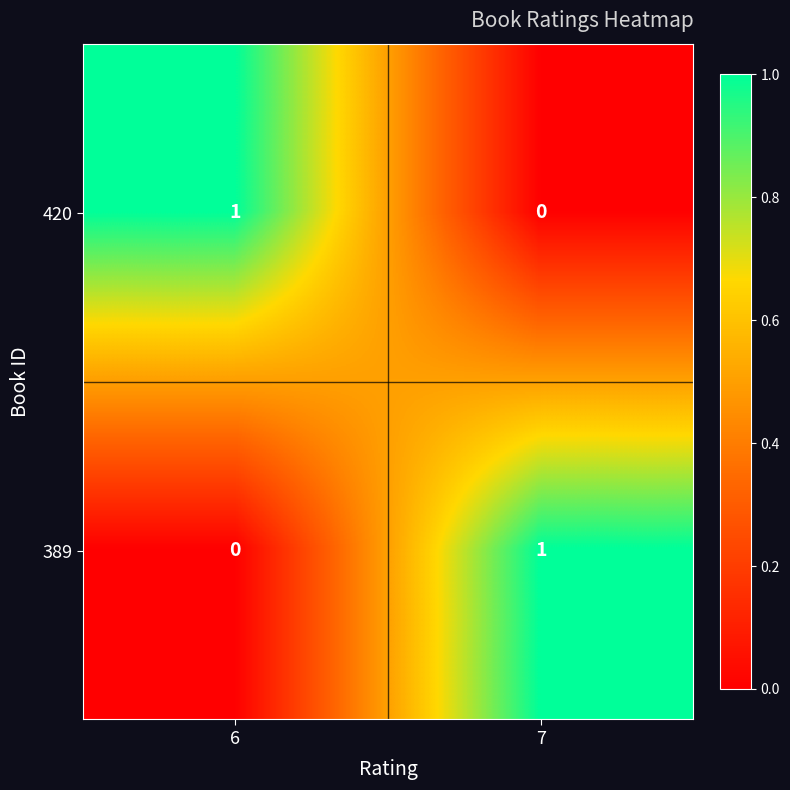

The value of 389 at 7 is 1. True or false?

True